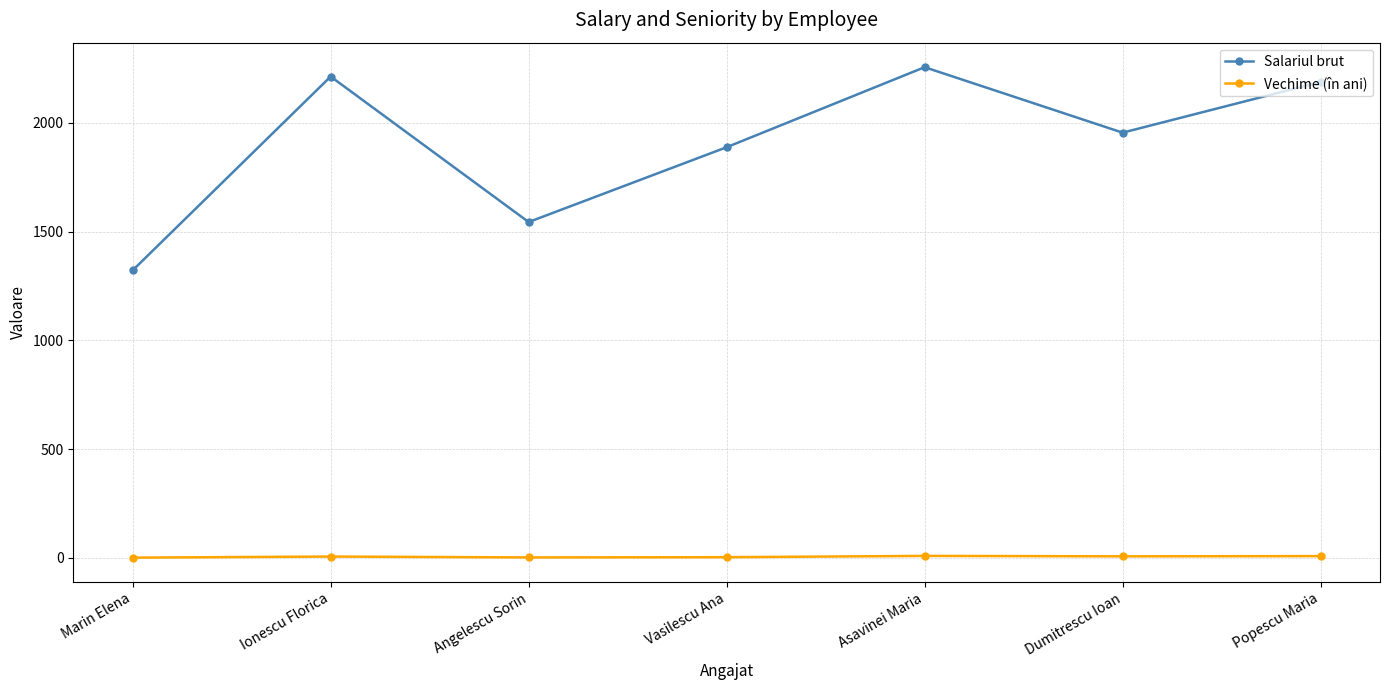

Does the chart display data point markers on the line(s)?

Yes